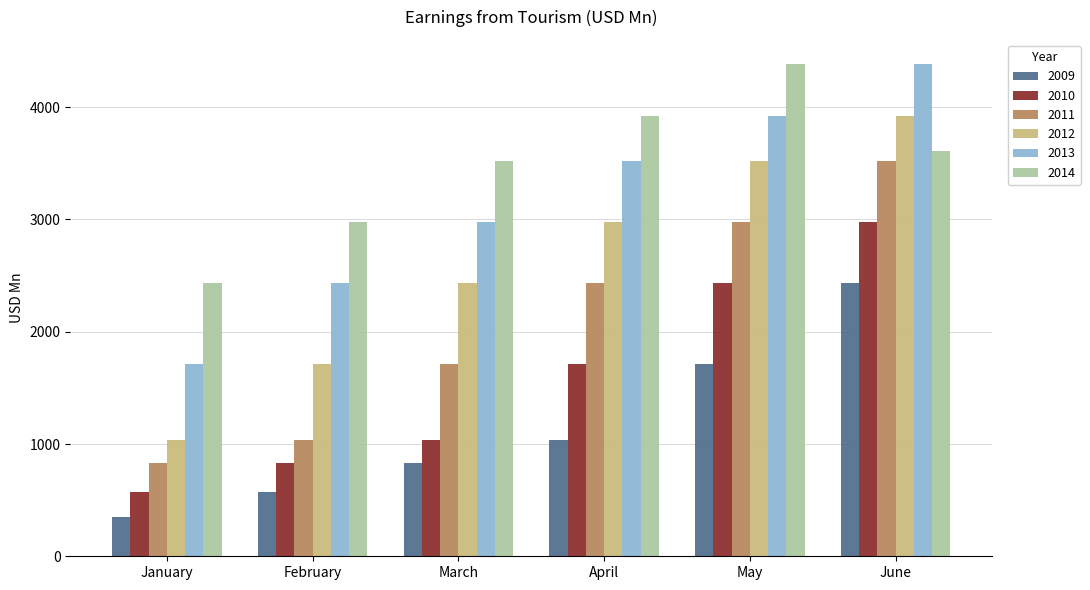

Count the number of data series in this chart.

6